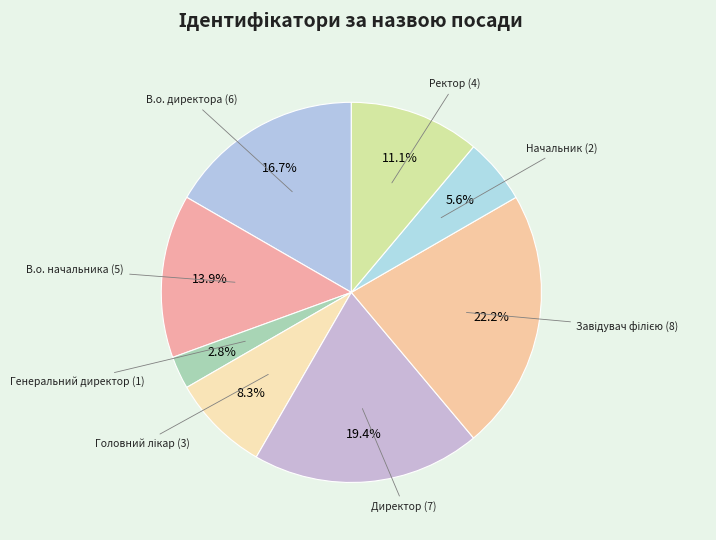

Is there any slice that represents more than half of the pie?

No